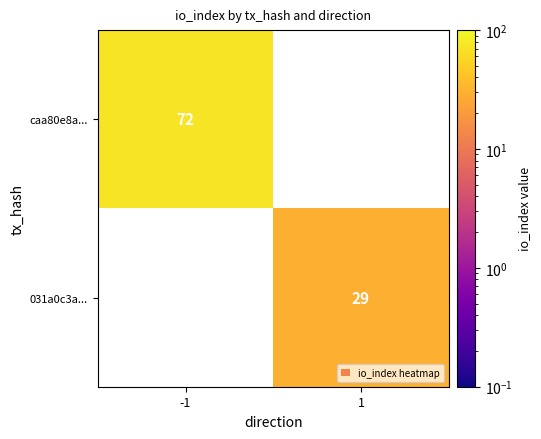

The caa80e8a... series shows 72 at -1. True or false?

True